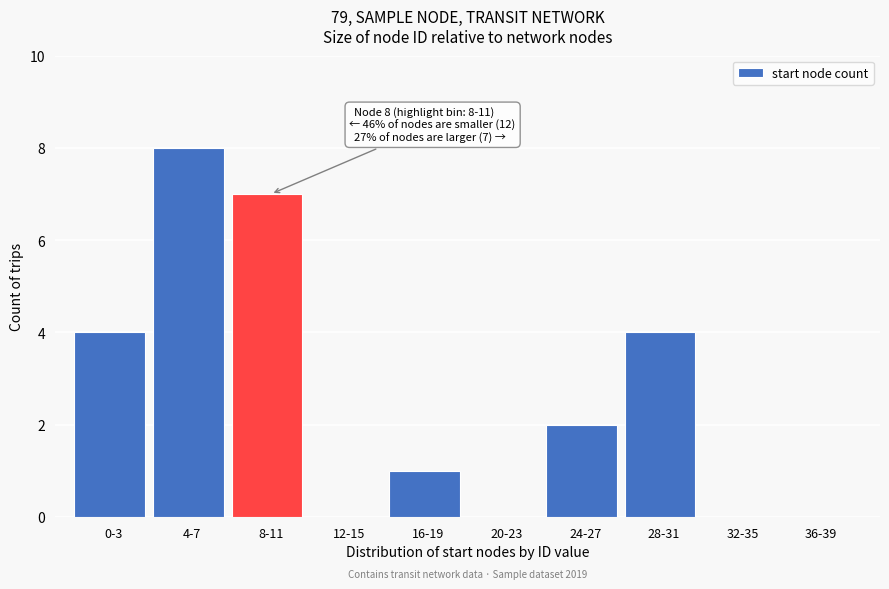

Reading left to right, transcribe all the data shown in this chart.

0-3=4	4-7=8	8-11=7	12-15=0	16-19=1	20-23=0	24-27=2	28-31=4	32-35=0	36-39=0